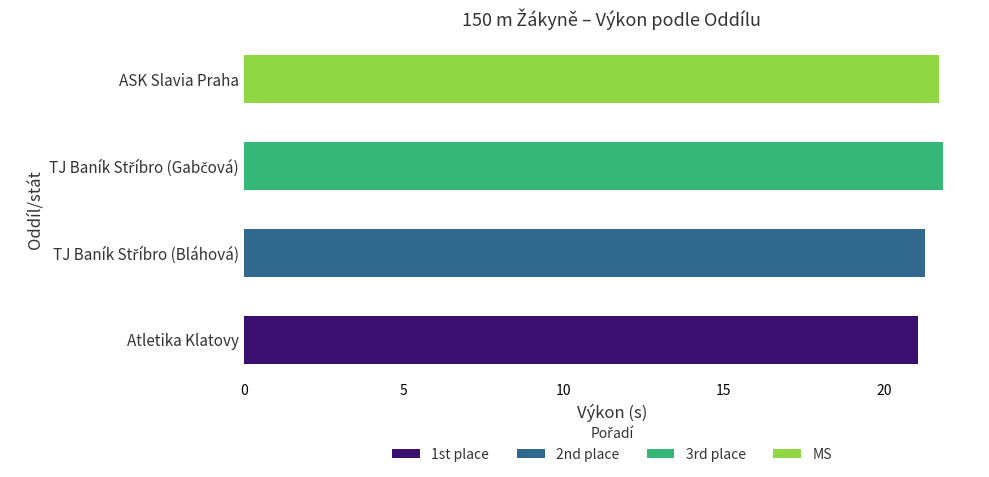

What is the highest value of the 1st place series?

21.1